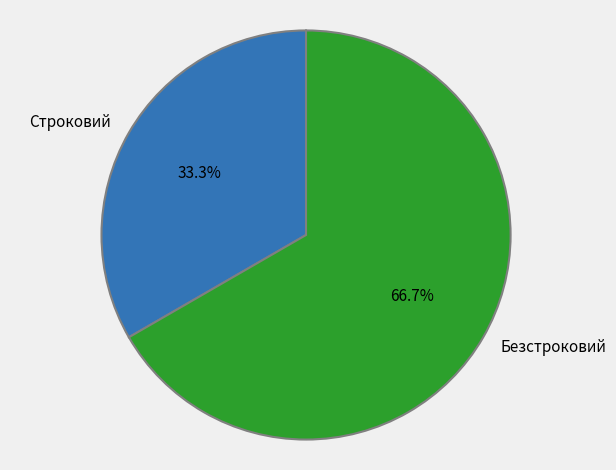

What percentage is the Безстроковий slice, to the nearest percent?

67%